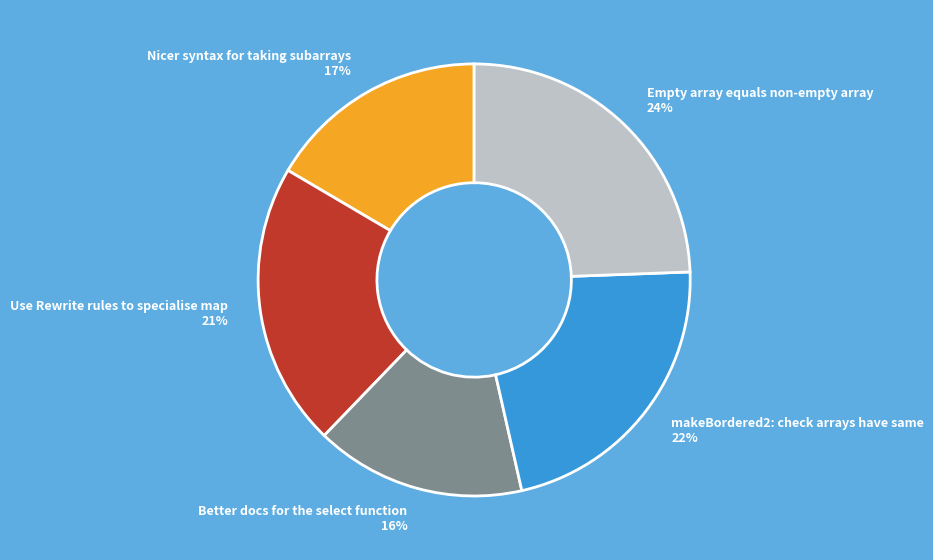

Approximately how many times larger is the value at makeBordered2: check arrays have same compared to Empty array equals non-empty array?

0.9